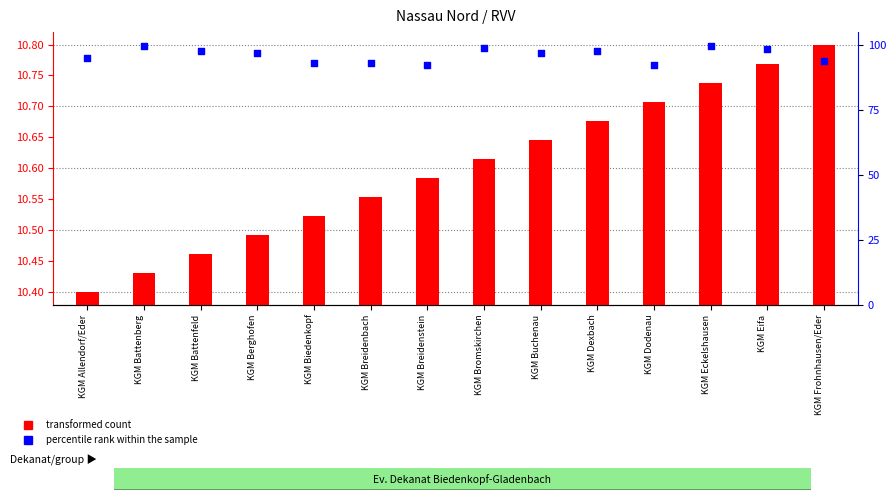

At which category is the sum across all series the highest?

KGM Eckelshausen